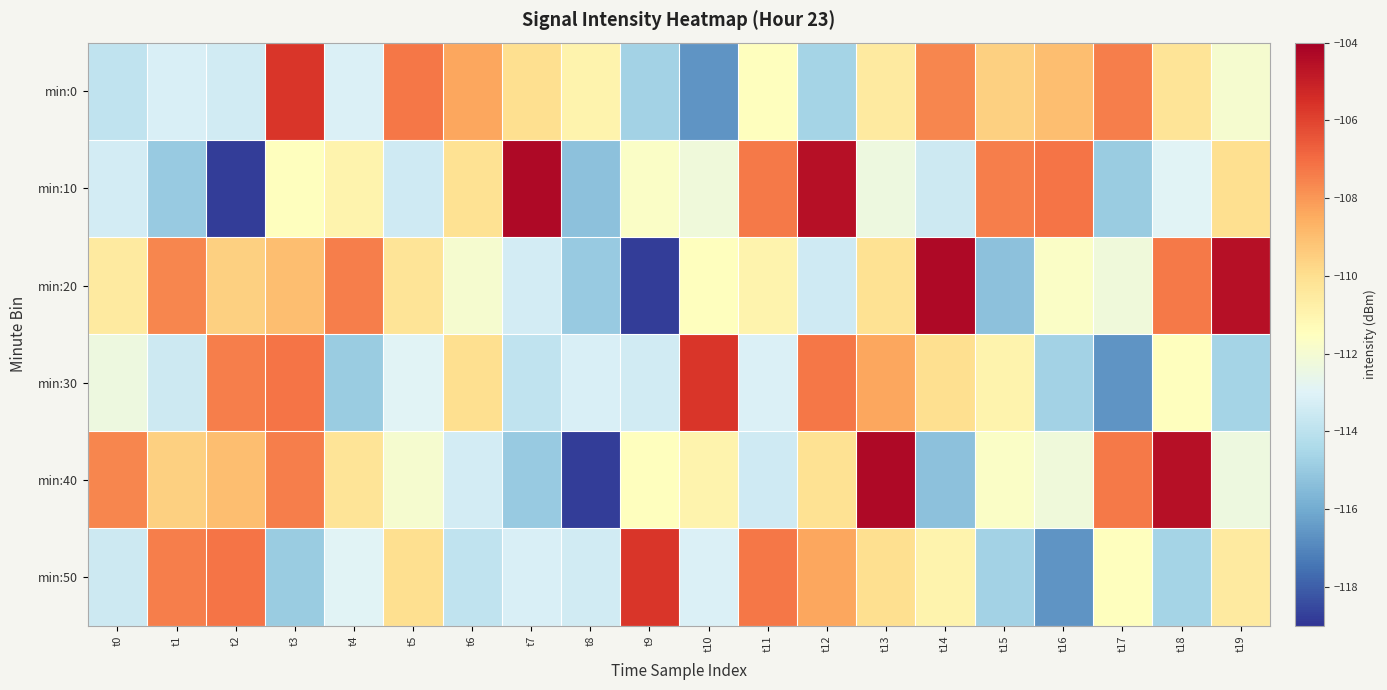

At which category does the chart reach its peak across all series?

t7